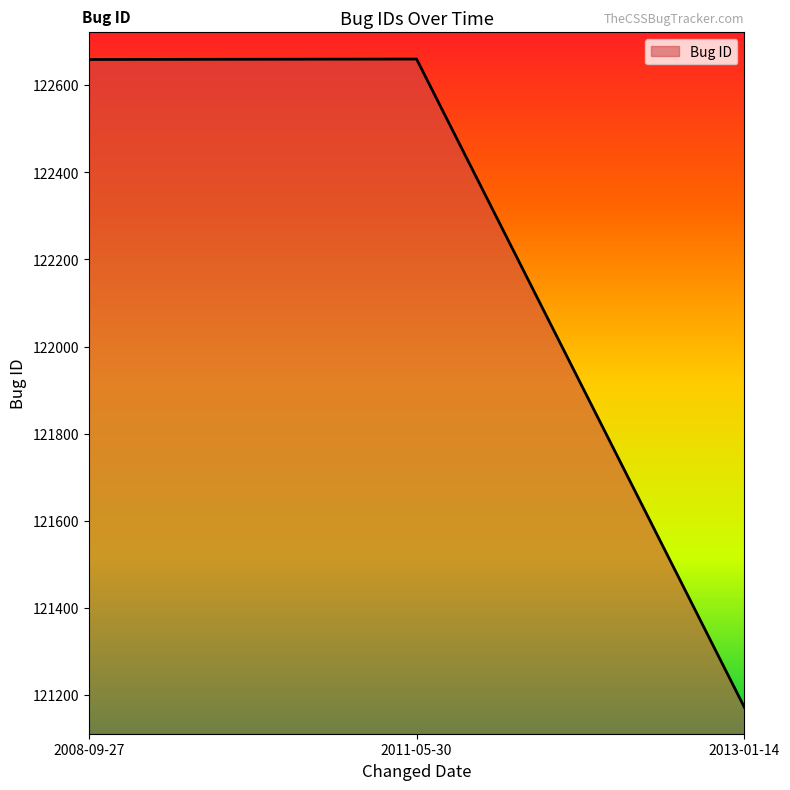

Does the chart display data point markers on the line(s)?

No